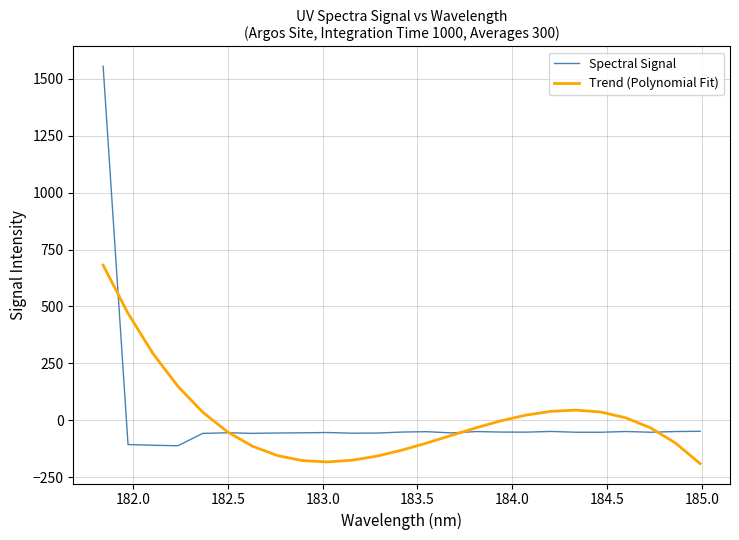

List the series in order of their peak value, highest first.

Spectral Signal, Trend (Polynomial Fit)